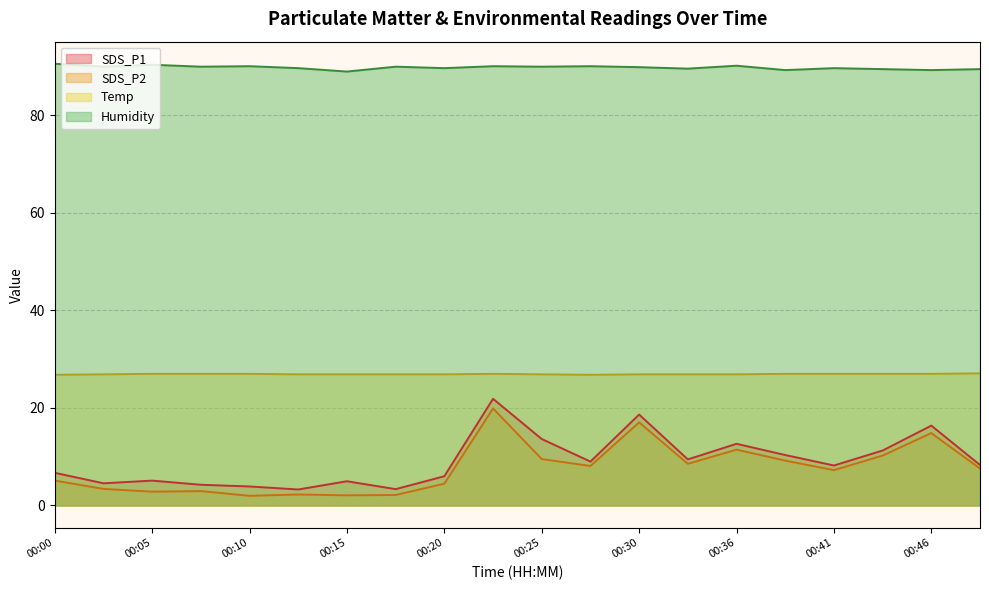

True or false: Humidity and SDS_P2 cross at least once.

False